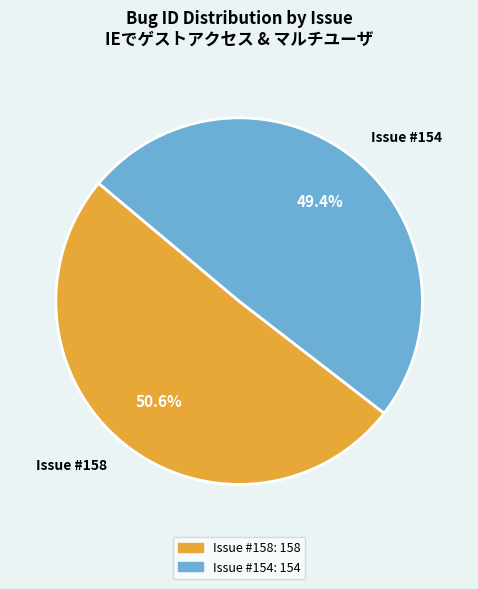

Approximately how many times larger is the value at Issue #158 compared to Issue #154?

1.0